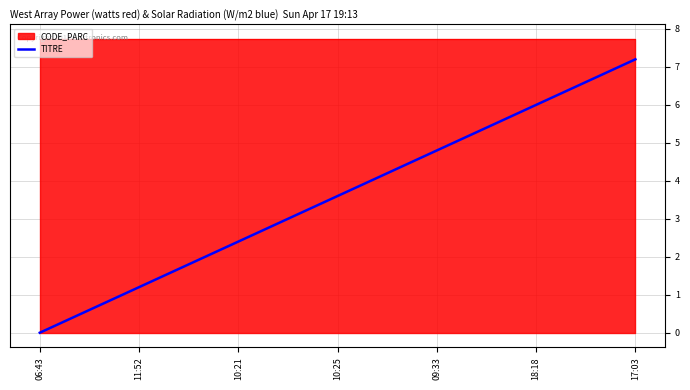

What position from the left is 09:33?

5